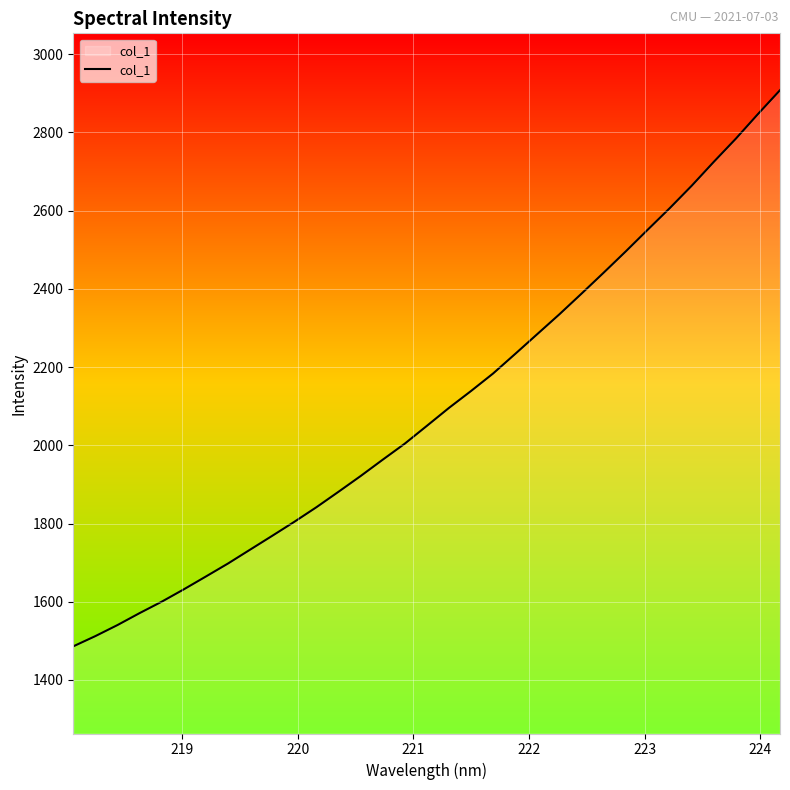

What is the difference between the maximum and minimum values?

1422.3